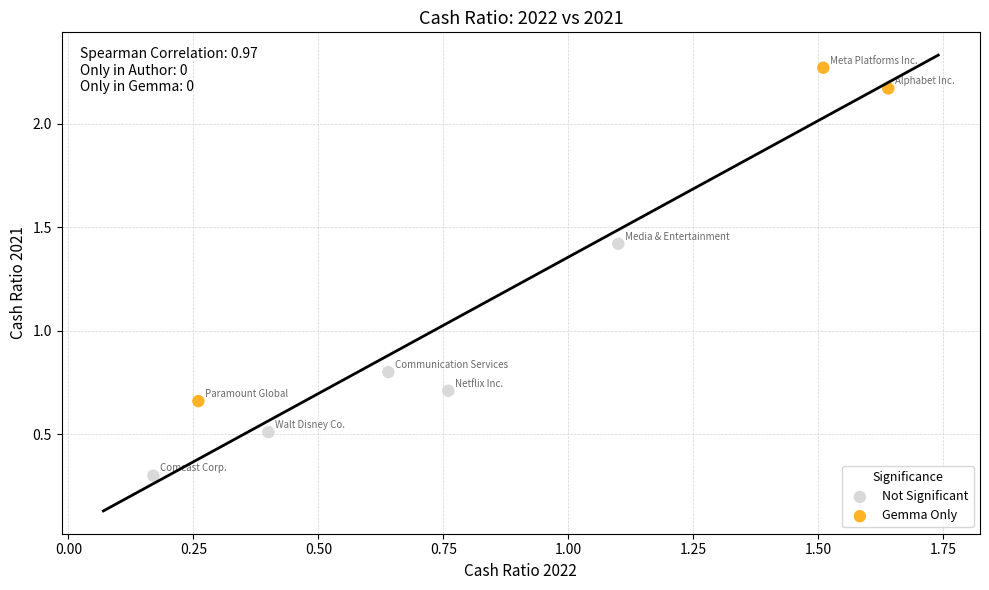

Which series reaches the maximum Y coordinate?

Gemma Only